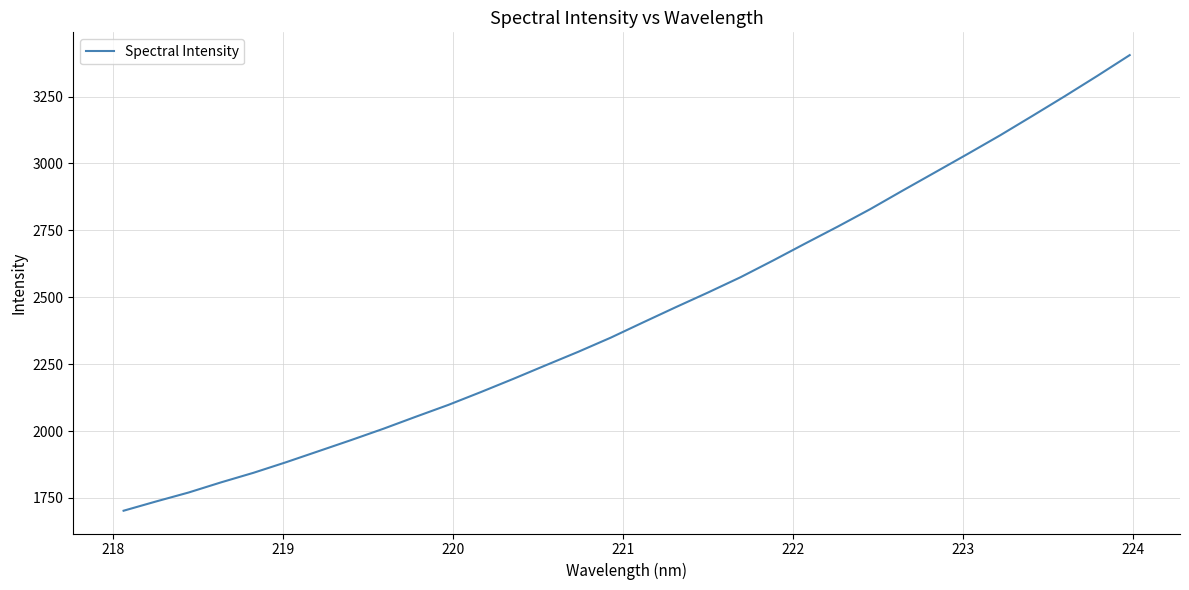

How many values are below 2406?

16